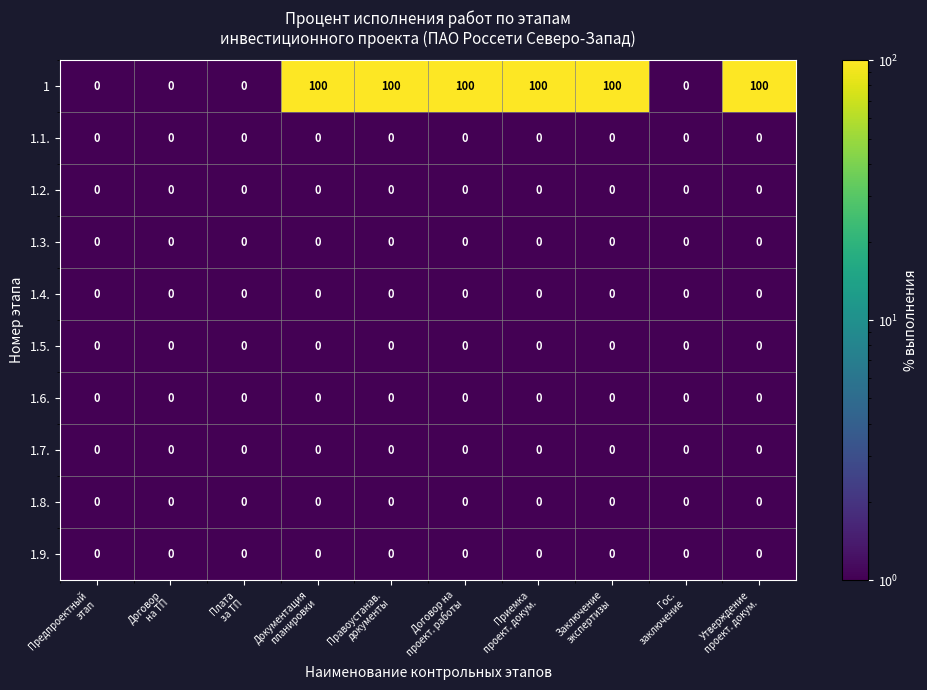

At how many categories does at least one series exceed 12?

6